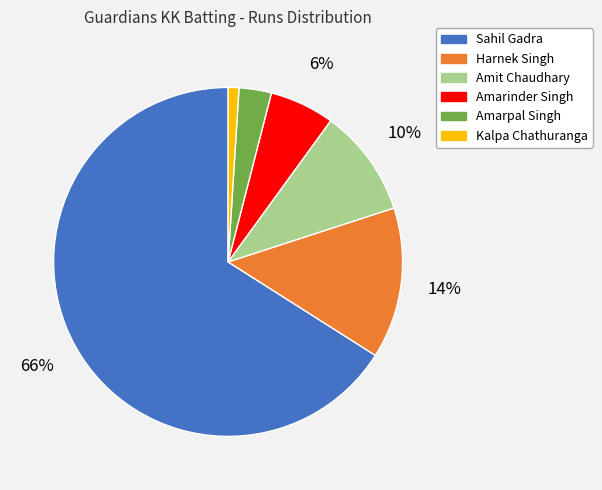

How many slices are in this pie chart?

6